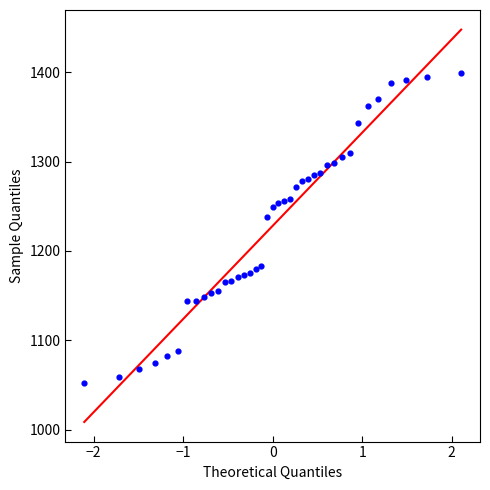

What is the range of X values (max minus min)?

4.2